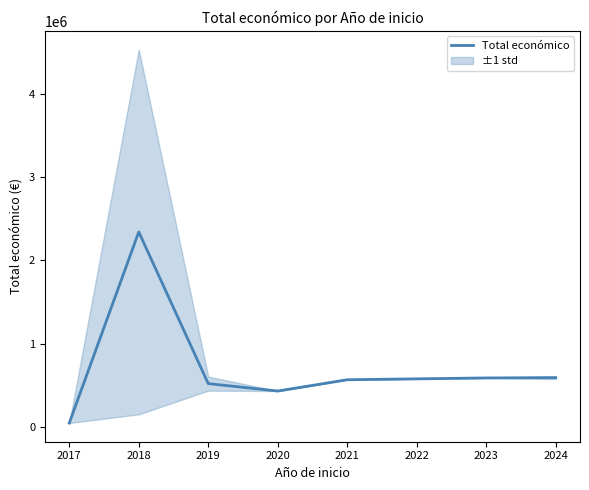

What is the greatest value displayed?

2342783.1